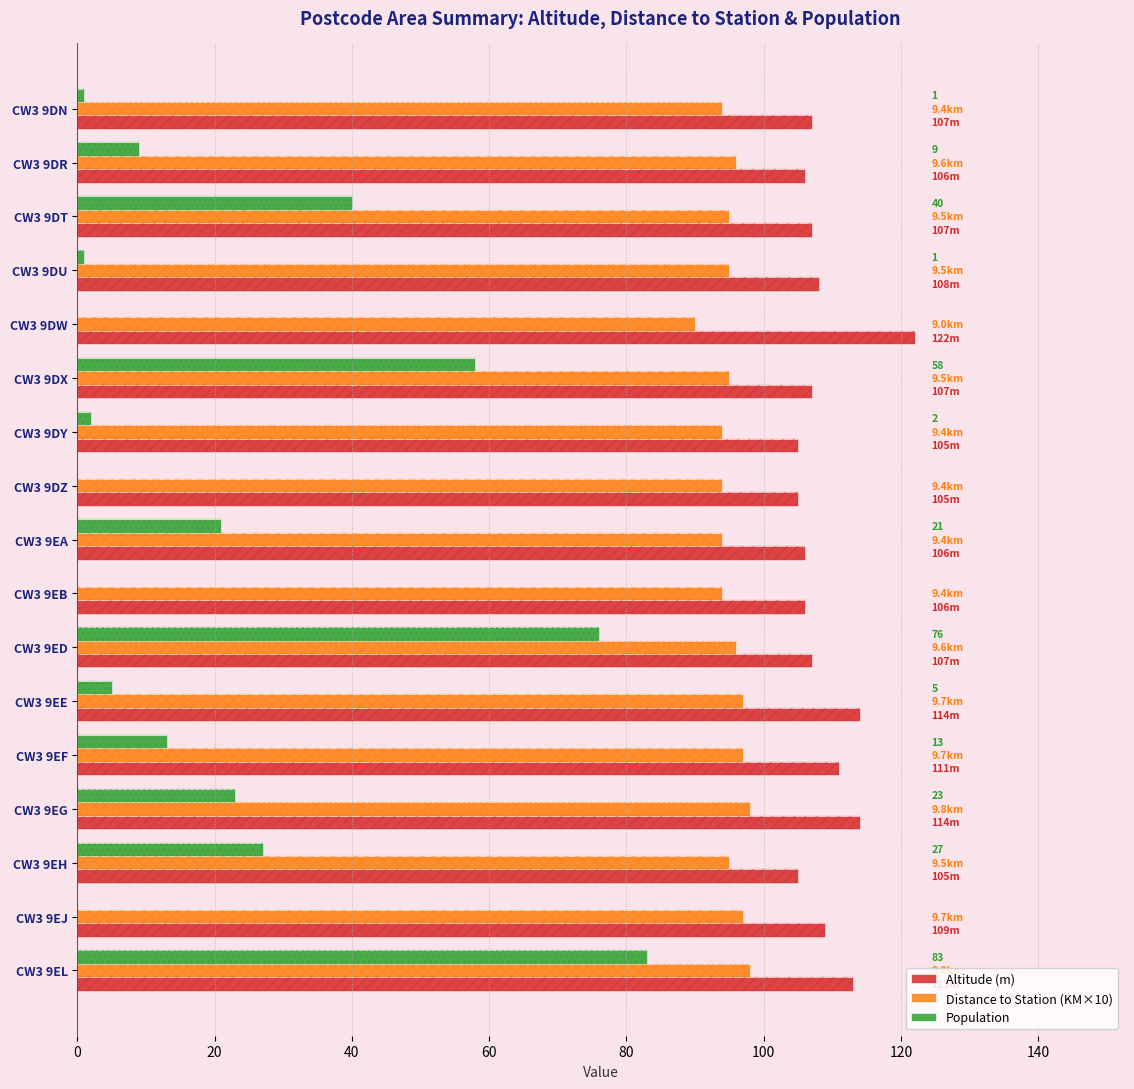

What is the difference between the second highest and second lowest values in the Population series?

76